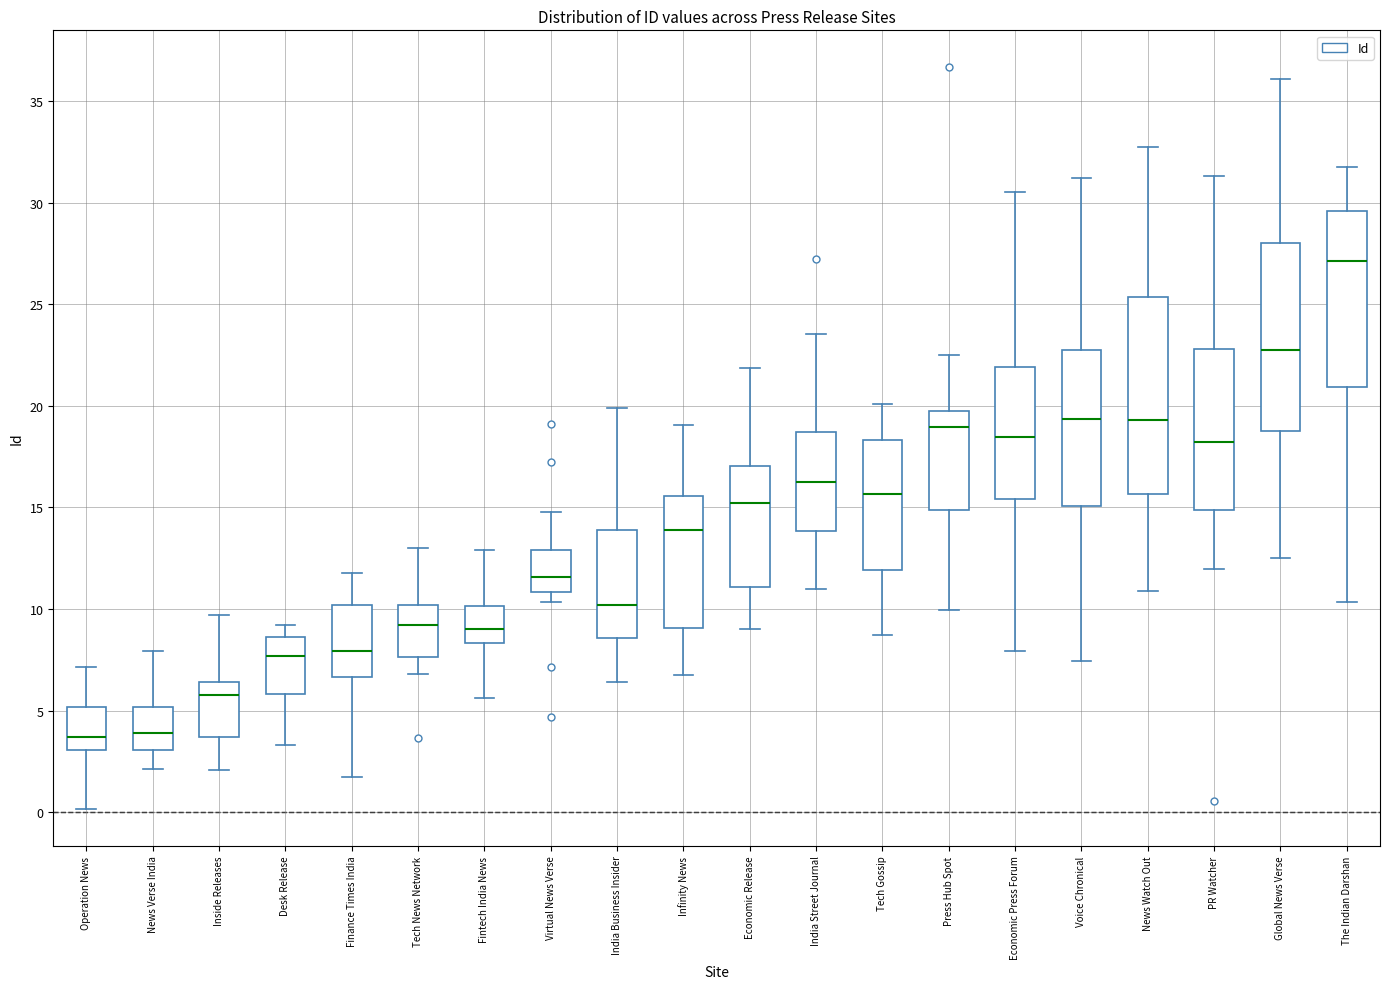

Reading left to right, read every box against the y-axis: the position of its median line, the range the box covers, and the ends of its whiskers. The values are not printed on the chart, so give them approximately, as read against the axis.

Operation News: median 3.5, box 3.0 to 5.0, whiskers 0.0 to 7.0
News Verse India: median 4.0, box 3.0 to 5.0, whiskers 2.0 to 8.0
Inside Releases: median 6.0, box 3.5 to 6.5, whiskers 2.0 to 9.5
Desk Release: median 7.5, box 6.0 to 8.5, whiskers 3.5 to 9.0
Finance Times India: median 8.0, box 6.5 to 10.0, whiskers 1.5 to 12.0
Tech News Network: median 9.0, box 7.5 to 10.0, whiskers 7.0 to 13.0
Fintech India News: median 9.0, box 8.5 to 10.0, whiskers 5.5 to 13.0
Virtual News Verse: median 11.5, box 11.0 to 13.0, whiskers 10.5 to 15.0
India Business Insider: median 10.0, box 8.5 to 14.0, whiskers 6.5 to 20.0
Infinity News: median 14.0, box 9.0 to 15.5, whiskers 6.5 to 19.0
Economic Release: median 15.0, box 11.0 to 17.0, whiskers 9.0 to 22.0
India Street Journal: median 16.0, box 14.0 to 18.5, whiskers 11.0 to 23.5
Tech Gossip: median 15.5, box 12.0 to 18.5, whiskers 8.5 to 20.0
Press Hub Spot: median 19.0, box 15.0 to 19.5, whiskers 10.0 to 22.5
Economic Press Forum: median 18.5, box 15.5 to 22.0, whiskers 8.0 to 30.5
Voice Chronical: median 19.5, box 15.0 to 22.5, whiskers 7.5 to 31.0
News Watch Out: median 19.5, box 15.5 to 25.5, whiskers 11.0 to 32.5
PR Watcher: median 18.0, box 15.0 to 23.0, whiskers 12.0 to 31.5
Global News Verse: median 22.5, box 18.5 to 28.0, whiskers 12.5 to 36.0
The Indian Darshan: median 27.0, box 21.0 to 29.5, whiskers 10.5 to 31.5